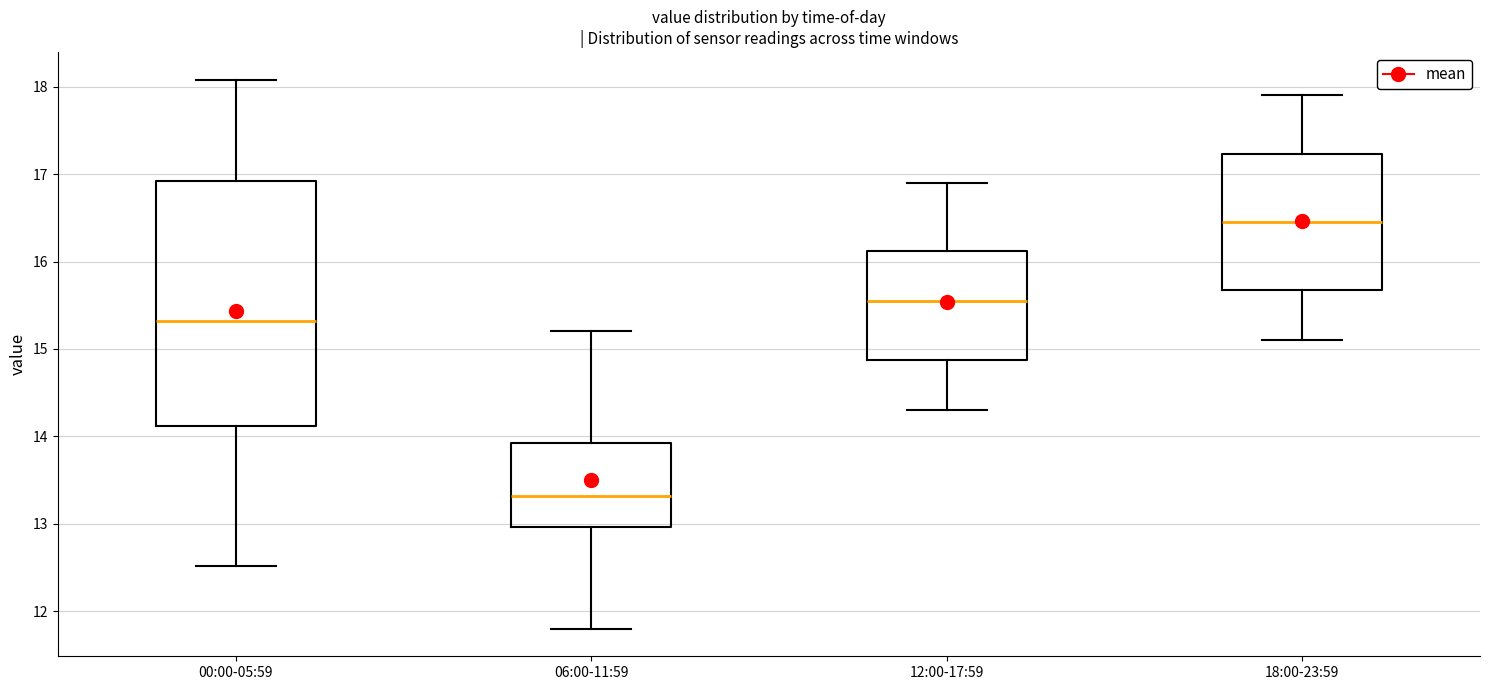

Reading left to right, transcribe this box plot: for each box, give where its median line is, the range the box spans, and where its two whiskers end, as read against the y-axis. The values are not printed on the chart, so give them approximately, as read against the axis.

00:00-05:59: median 15.3, box 14.1 to 16.9, whiskers 12.5 to 18.1
06:00-11:59: median 13.3, box 13.0 to 13.9, whiskers 11.8 to 15.2
12:00-17:59: median 15.6, box 14.9 to 16.1, whiskers 14.3 to 16.9
18:00-23:59: median 16.5, box 15.7 to 17.2, whiskers 15.1 to 17.9